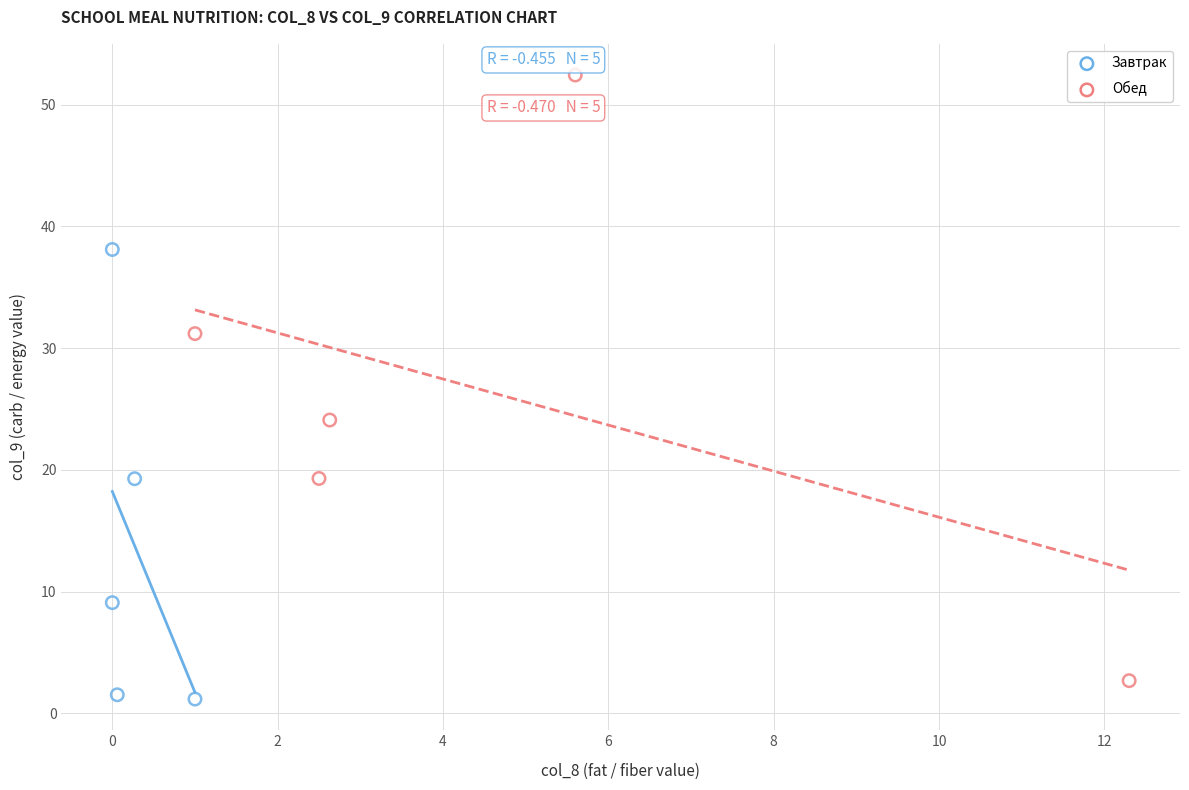

Which series has the widest spread of Y values?

Обед